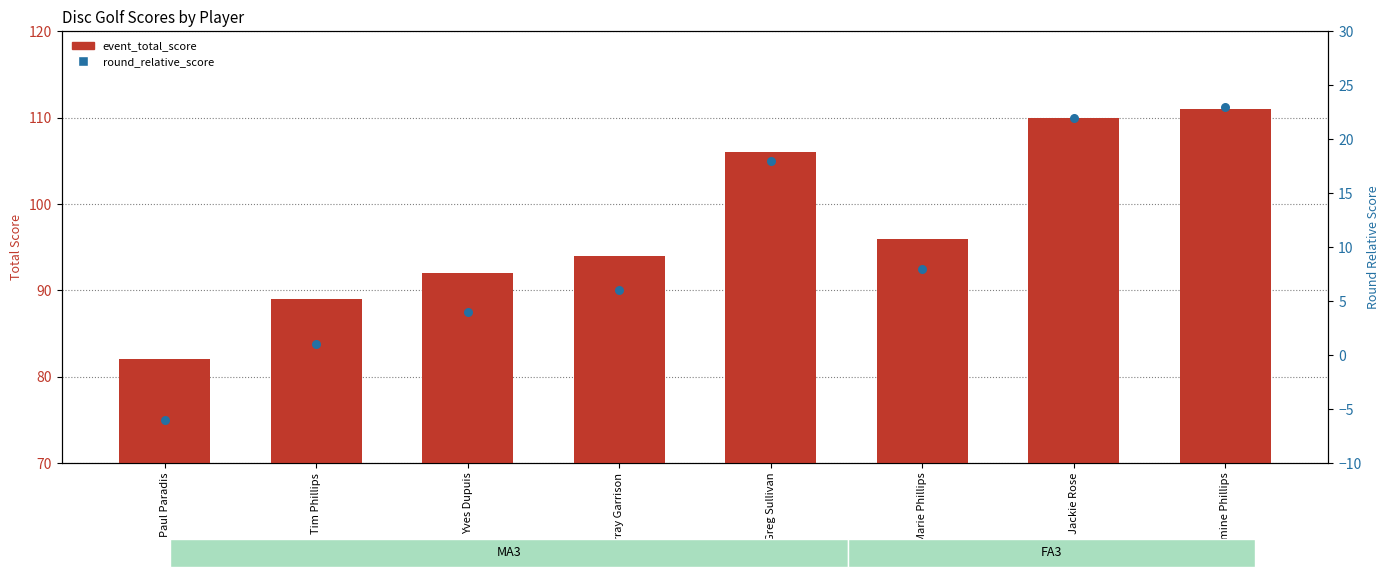

Which series has the largest total across all categories?

event_total_score